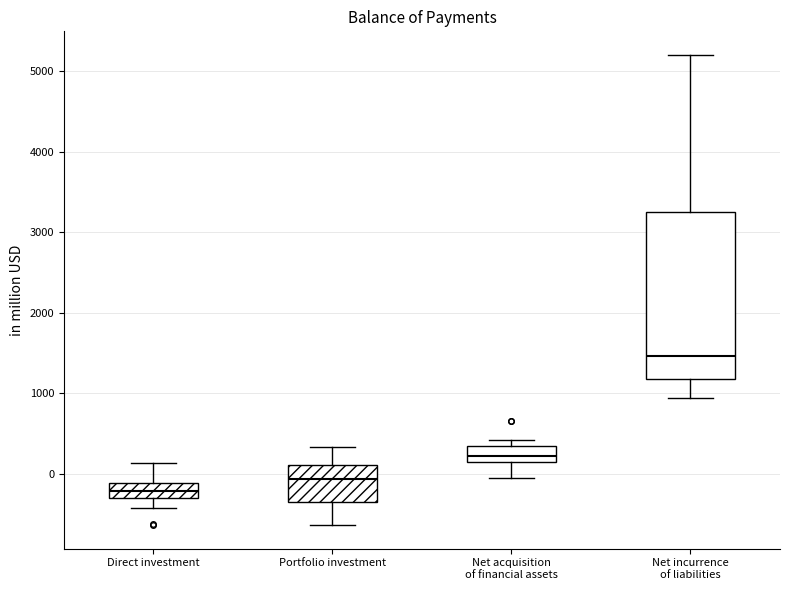

Where does the lower whisker of the box for Direct investment end on the y-axis? The values are not printed on the chart, so give them approximately, as read against the axis.

-400